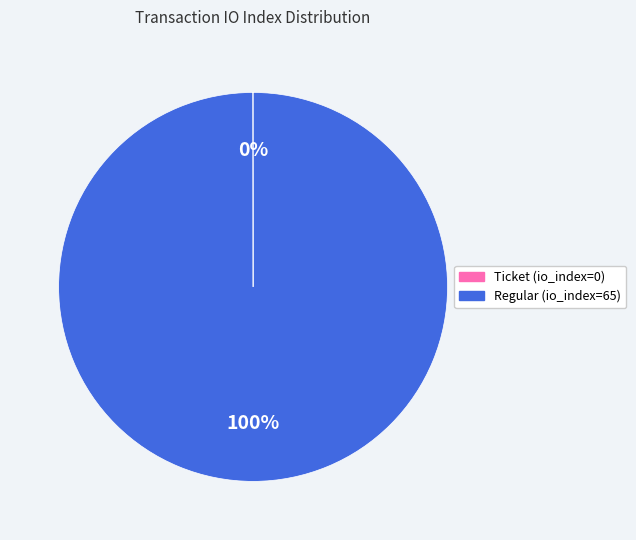

Which category accounts for the majority?

Regular (io_index=65)